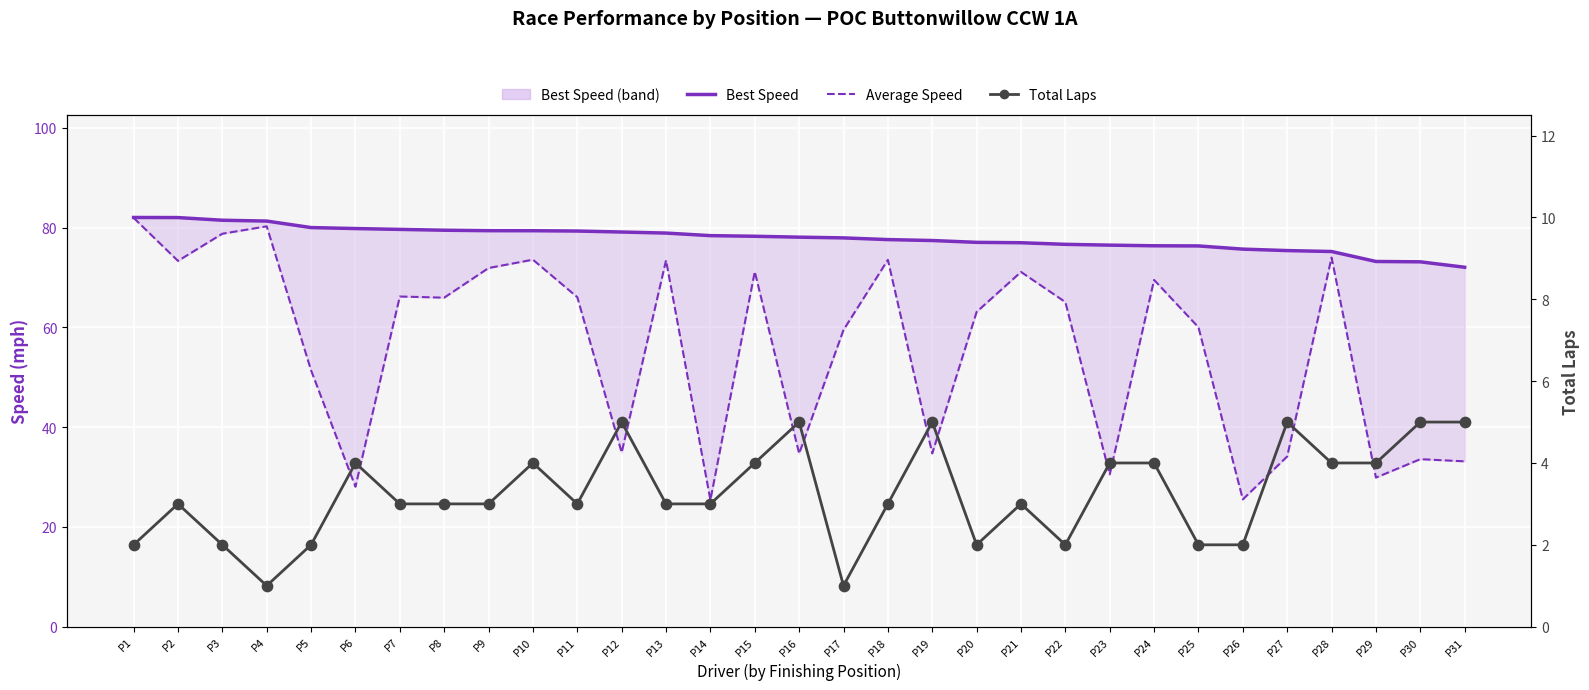

At which category is the sum across all series the highest?

P1